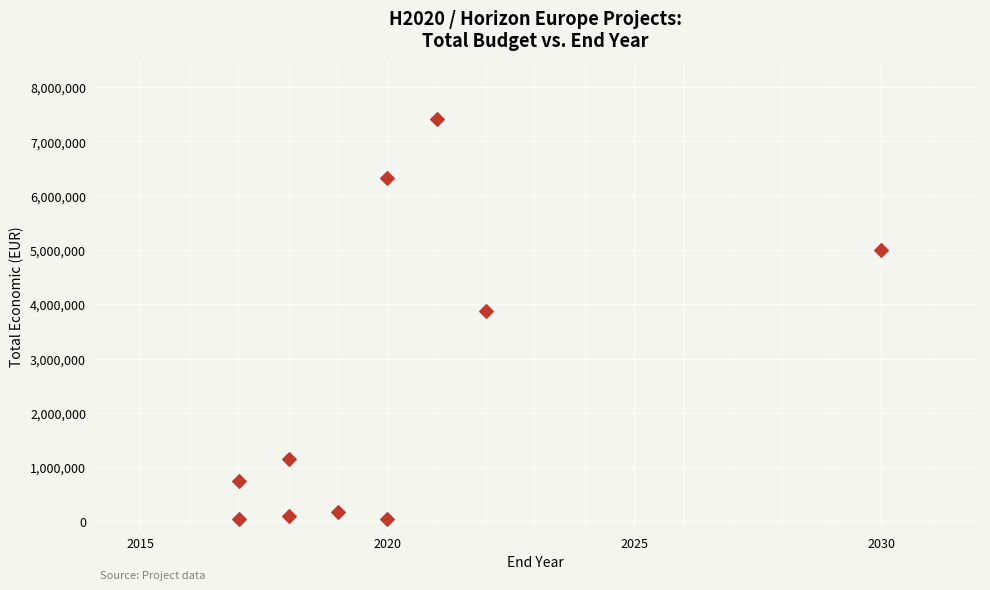

What is the average Y value?

2487288